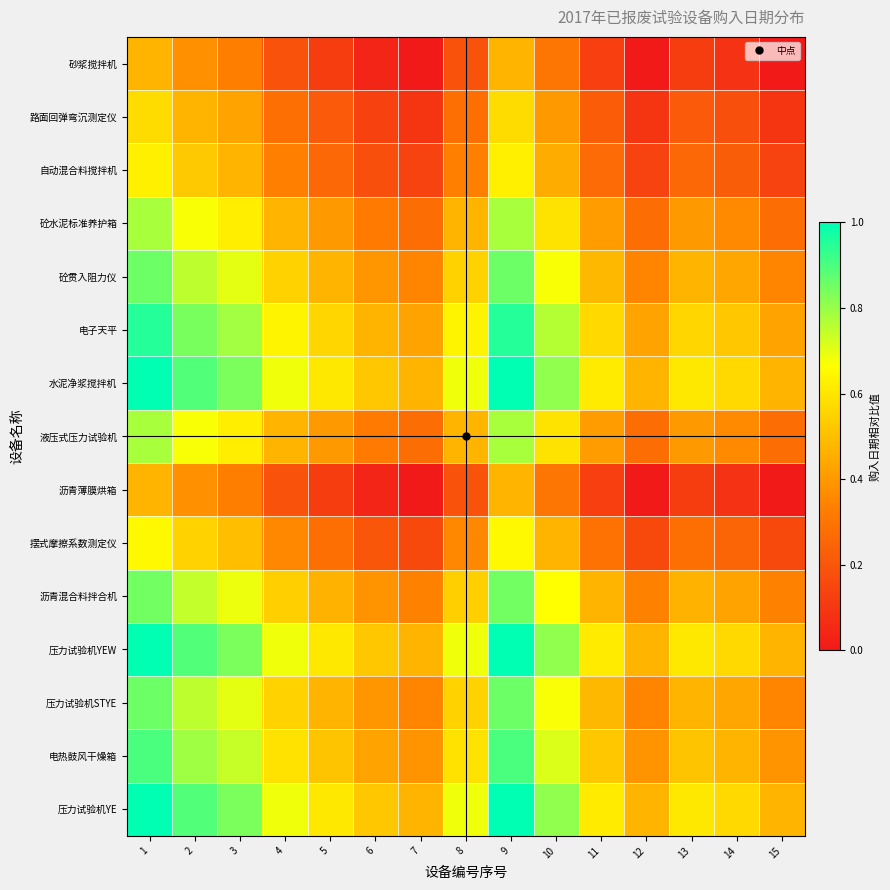

Reading left to right, list all the values displayed in this chart.

砂浆搅拌机: 1=0.5	2=0.4	3=0.3	4=0.2	5=0.1	6=0.0	7=0.0	8=0.2	9=0.5	10=0.3	11=0.1	12=0.0	13=0.1	14=0.1	15=0.0
路面回弹弯沉测定仪: 1=0.6	2=0.5	3=0.4	4=0.3	5=0.2	6=0.1	7=0.1	8=0.3	9=0.6	10=0.4	11=0.2	12=0.1	13=0.2	14=0.2	15=0.1
自动混合料搅拌机: 1=0.6	2=0.5	3=0.5	4=0.3	5=0.3	6=0.2	7=0.1	8=0.3	9=0.6	10=0.5	11=0.3	12=0.1	13=0.3	14=0.2	15=0.1
砼水泥标准养护箱: 1=0.8	2=0.7	3=0.6	4=0.5	5=0.4	6=0.3	7=0.3	8=0.5	9=0.8	10=0.6	11=0.4	12=0.3	13=0.4	14=0.4	15=0.3
砼贯入阻力仪: 1=0.9	2=0.8	3=0.7	4=0.6	5=0.5	6=0.4	7=0.3	8=0.6	9=0.9	10=0.7	11=0.5	12=0.3	13=0.5	14=0.4	15=0.3
电子天平: 1=0.9	2=0.8	3=0.8	4=0.6	5=0.6	6=0.5	7=0.4	8=0.6	9=0.9	10=0.8	11=0.6	12=0.4	13=0.6	14=0.5	15=0.4
水泥净浆搅拌机: 1=1.0	2=0.9	3=0.8	4=0.7	5=0.6	6=0.5	7=0.5	8=0.7	9=1.0	10=0.8	11=0.6	12=0.5	13=0.6	14=0.6	15=0.5
液压式压力试验机: 1=0.8	2=0.7	3=0.6	4=0.5	5=0.4	6=0.3	7=0.3	8=0.5	9=0.8	10=0.6	11=0.4	12=0.3	13=0.4	14=0.4	15=0.3
沥青薄膜烘箱: 1=0.5	2=0.4	3=0.3	4=0.2	5=0.1	6=0.0	7=0.0	8=0.2	9=0.5	10=0.3	11=0.1	12=0.0	13=0.1	14=0.1	15=0.0
摆式摩擦系数测定仪: 1=0.7	2=0.5	3=0.5	4=0.4	5=0.3	6=0.2	7=0.2	8=0.4	9=0.7	10=0.5	11=0.3	12=0.2	13=0.3	14=0.2	15=0.2
沥青混合料拌合机: 1=0.8	2=0.7	3=0.7	4=0.5	5=0.5	6=0.4	7=0.3	8=0.5	9=0.8	10=0.7	11=0.5	12=0.3	13=0.5	14=0.4	15=0.3
压力试验机YEW: 1=1.0	2=0.9	3=0.8	4=0.7	5=0.6	6=0.5	7=0.5	8=0.7	9=1.0	10=0.8	11=0.6	12=0.5	13=0.6	14=0.6	15=0.5
压力试验机STYE: 1=0.9	2=0.8	3=0.7	4=0.6	5=0.5	6=0.4	7=0.3	8=0.6	9=0.9	10=0.7	11=0.5	12=0.3	13=0.5	14=0.4	15=0.3
电热鼓风干燥箱: 1=0.9	2=0.8	3=0.7	4=0.6	5=0.5	6=0.4	7=0.4	8=0.6	9=0.9	10=0.7	11=0.5	12=0.4	13=0.5	14=0.5	15=0.4
压力试验机YE: 1=1.0	2=0.9	3=0.8	4=0.7	5=0.6	6=0.5	7=0.5	8=0.7	9=1.0	10=0.8	11=0.6	12=0.5	13=0.6	14=0.6	15=0.5